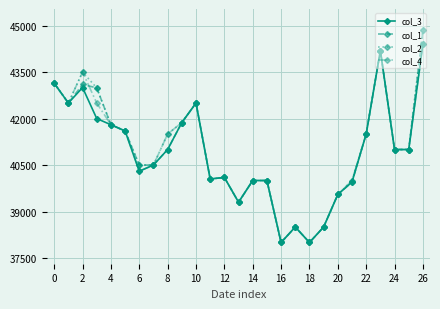

True or false: col_2 has more than 0 points higher than both neighbors.

True